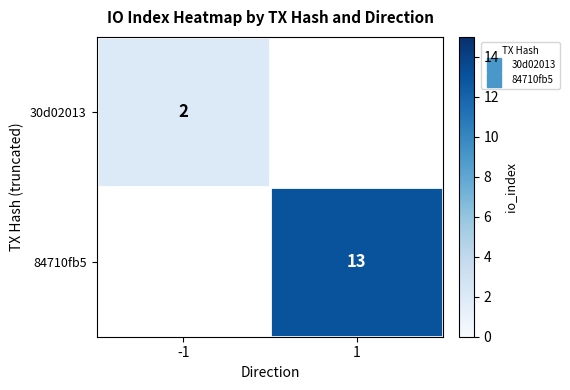

Which has a higher value, -1 or 1?

1